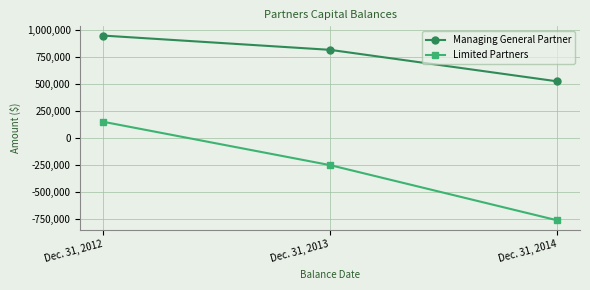

What are all the series names shown in the legend?

Managing General Partner, Limited Partners